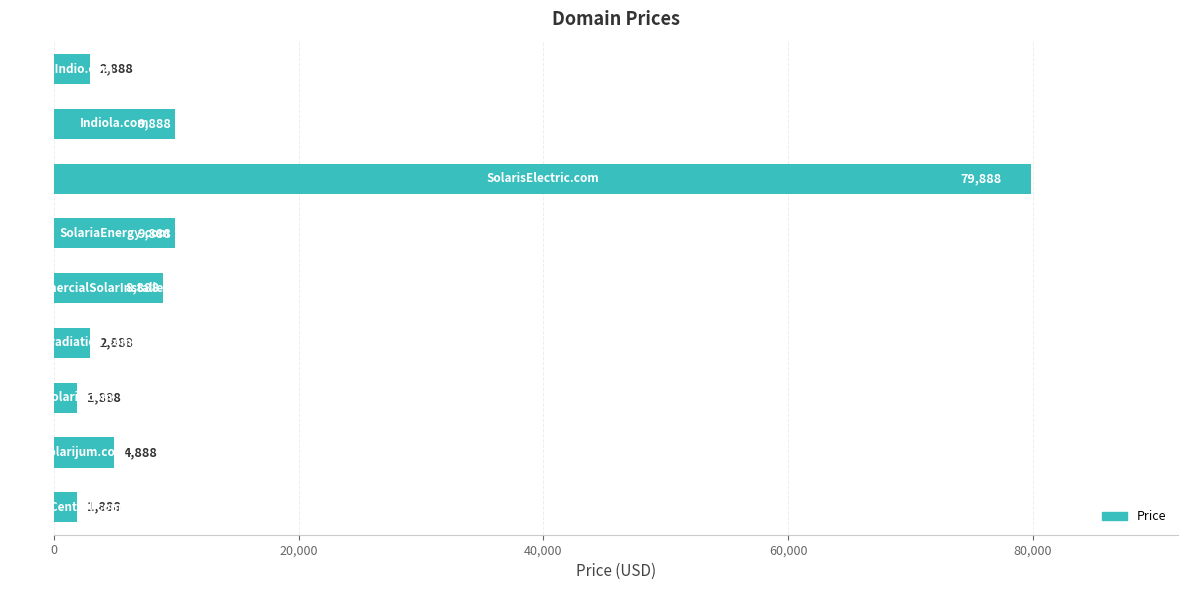

Reading bottom to top, extract all data points from this chart.

1888	4888	1888	2888	8888	9888	79888	9888	2888